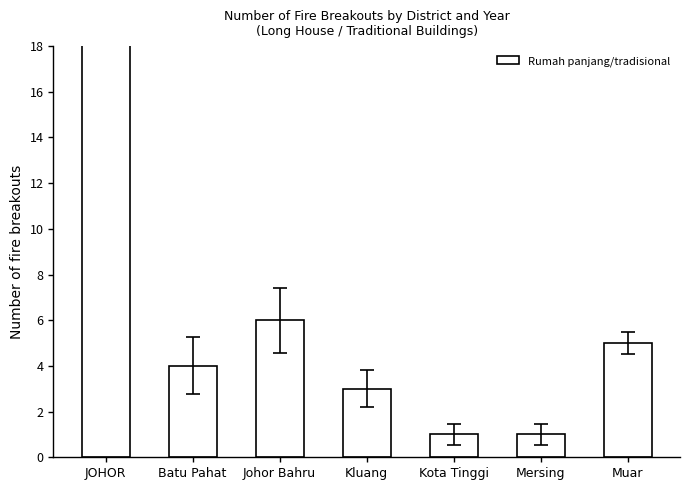

Reading left to right, what are all the values shown in this chart?

JOHOR=26	Batu Pahat=4	Johor Bahru=6	Kluang=3	Kota Tinggi=1	Mersing=1	Muar=5